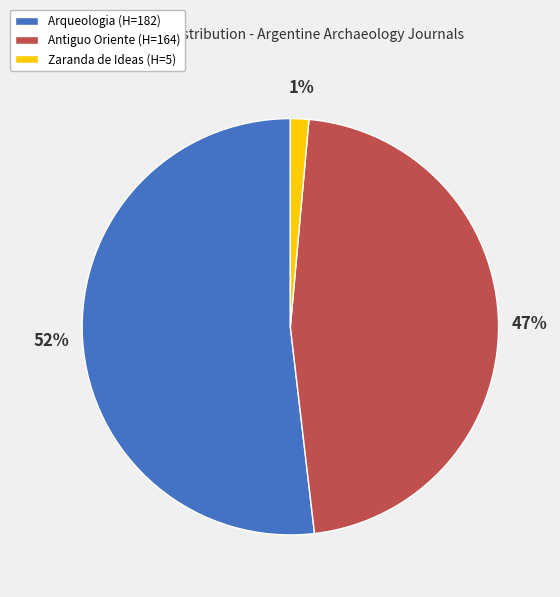

How many slices are in this pie chart?

3